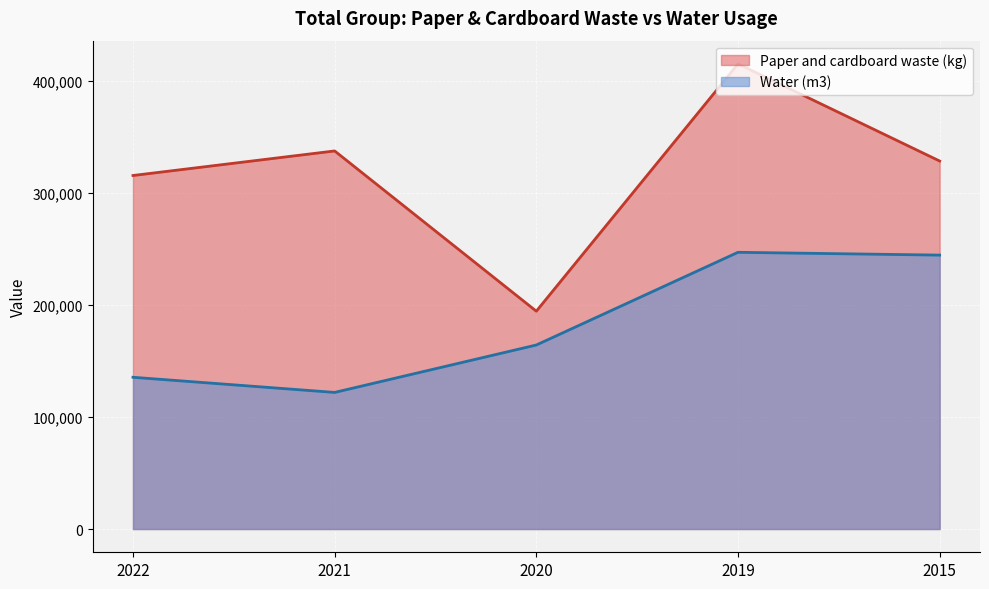

Is the value of Paper and cardboard waste (kg) at 2021 greater than the value of Water (m3) at 2022?

Yes